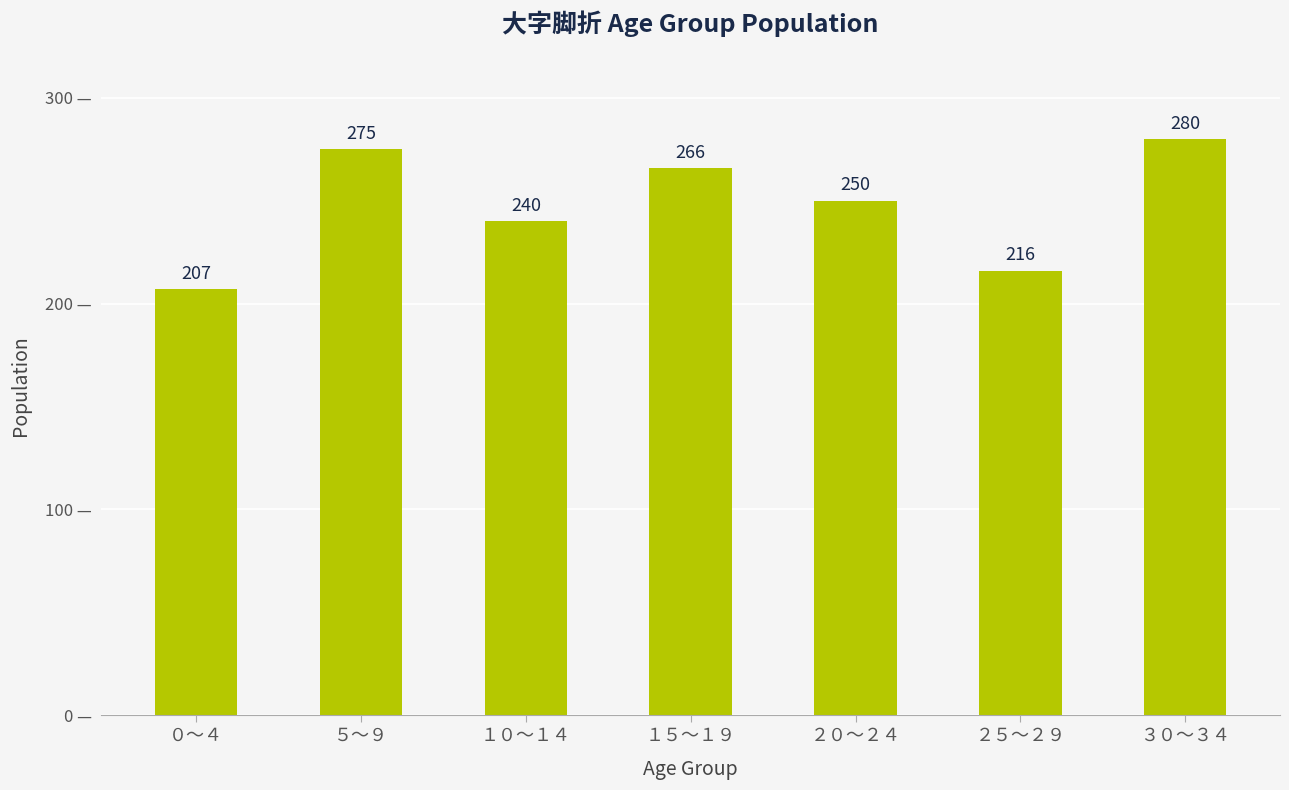

Reading left to right, transcribe all the data shown in this chart.

207	275	240	266	250	216	280